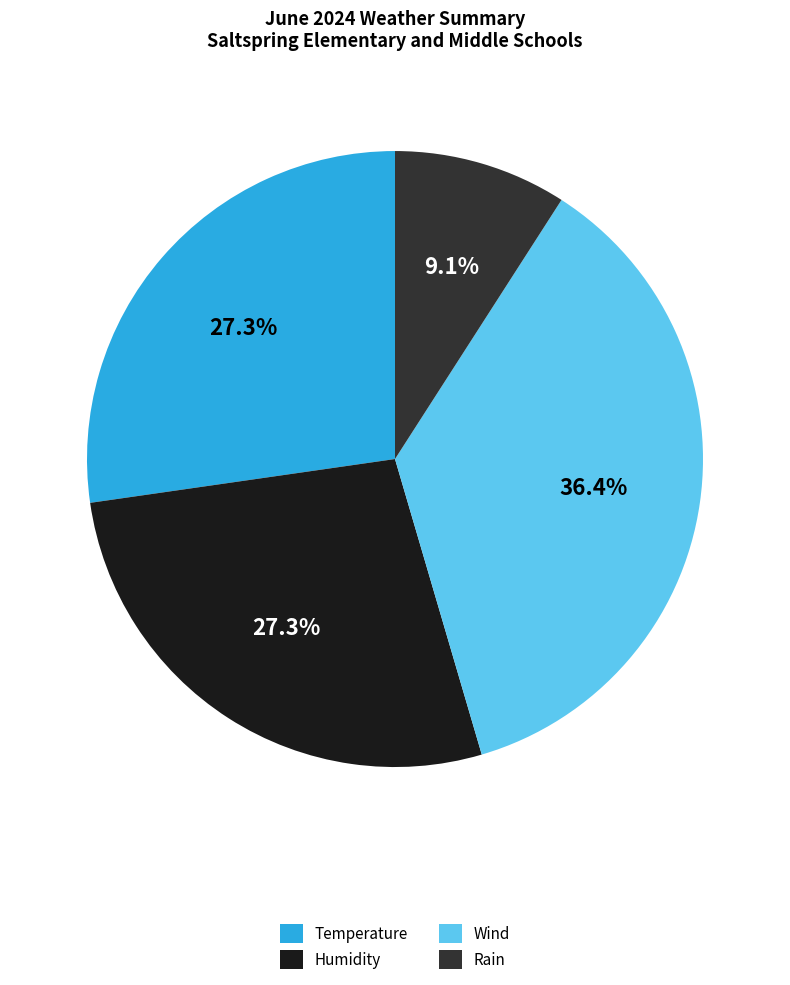

To the nearest percent, what percentage of the pie is Wind?

36%